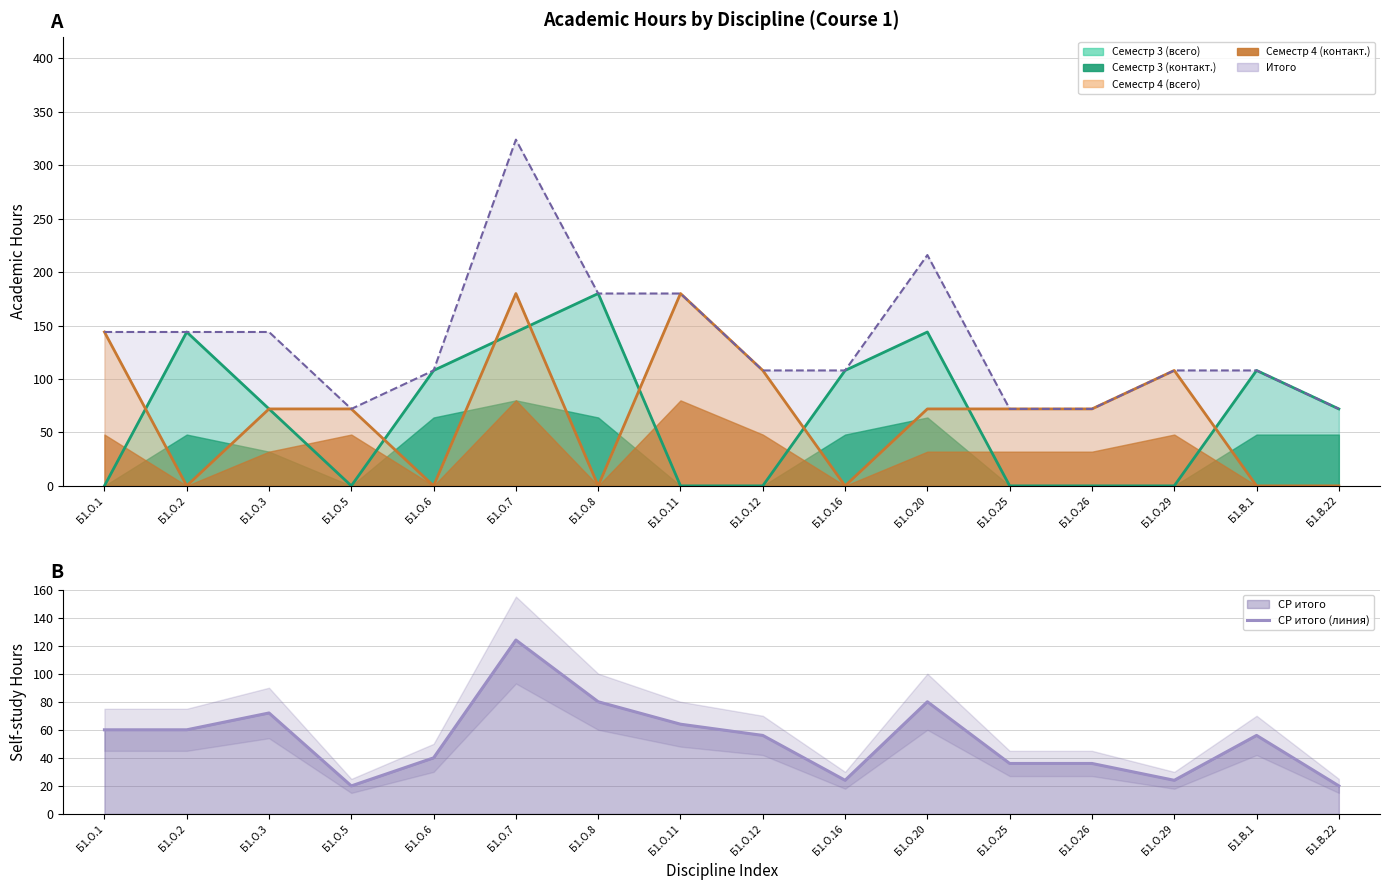

Which label corresponds to the largest value in the chart?

Б1.О.7